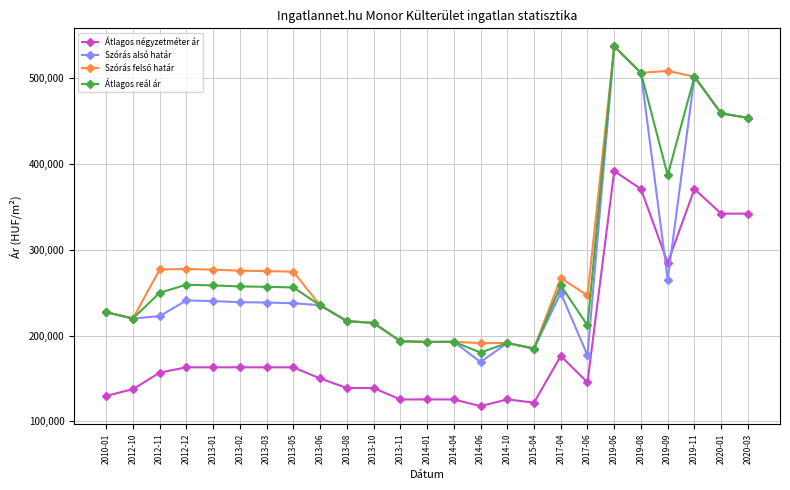

Count the number of categories in the chart.

25